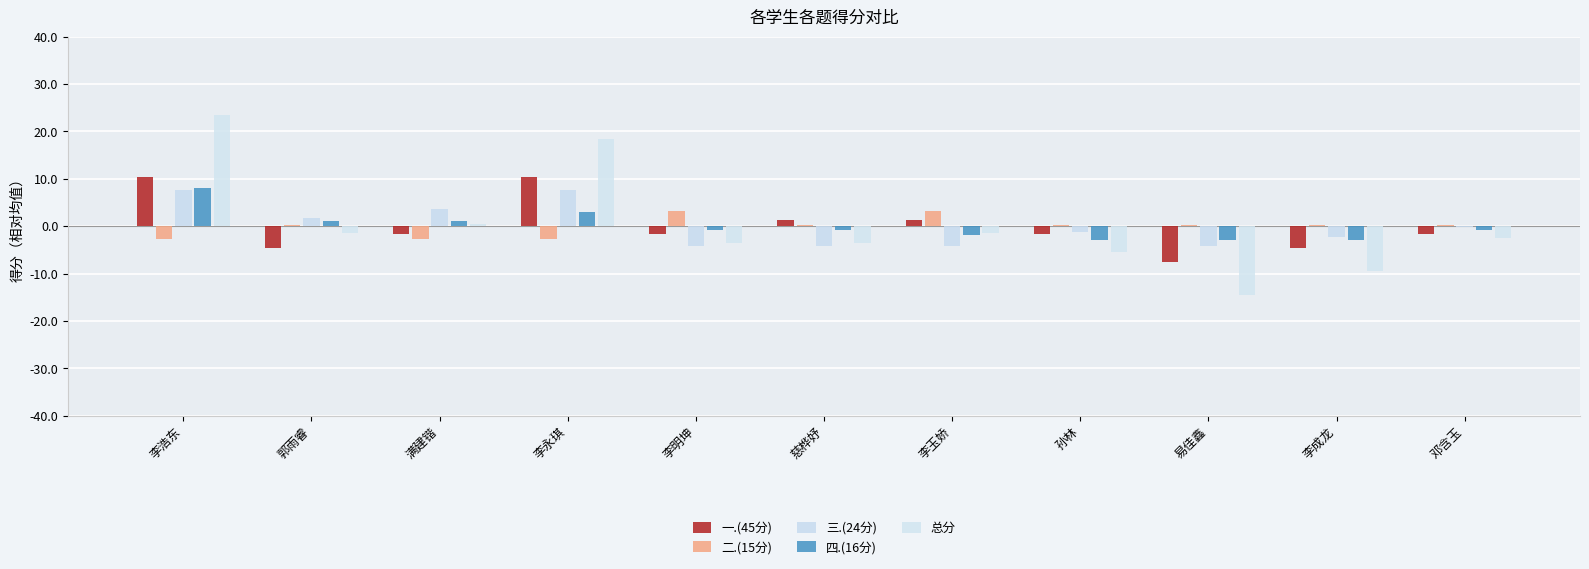

What is the difference between the second highest and second lowest values in the 一.(45分) series?

15.0